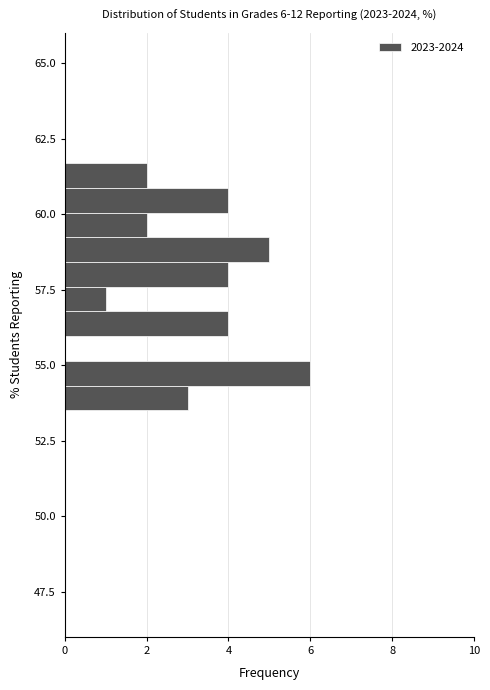

Around what value on the y-axis is the longest bar? Give the approximate position of its centre, as read against the axis.

54.5